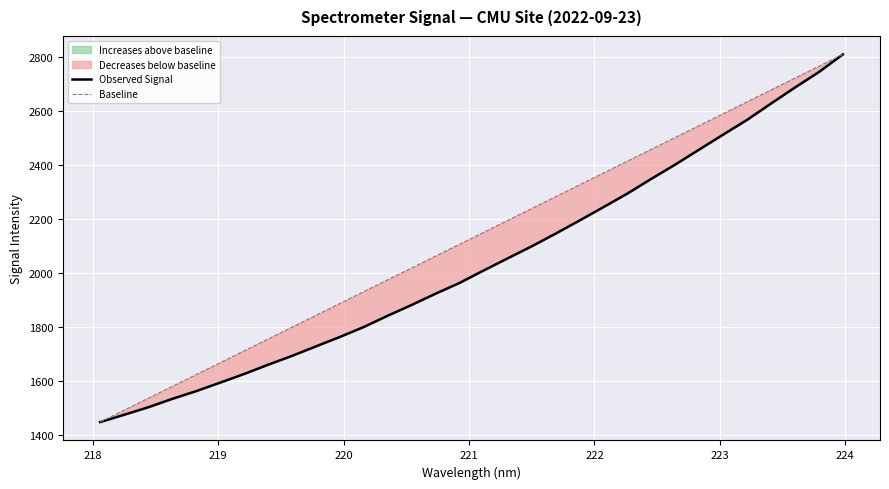

Is the value of Observed Signal at 20 greater than the value of Baseline at 17?

No